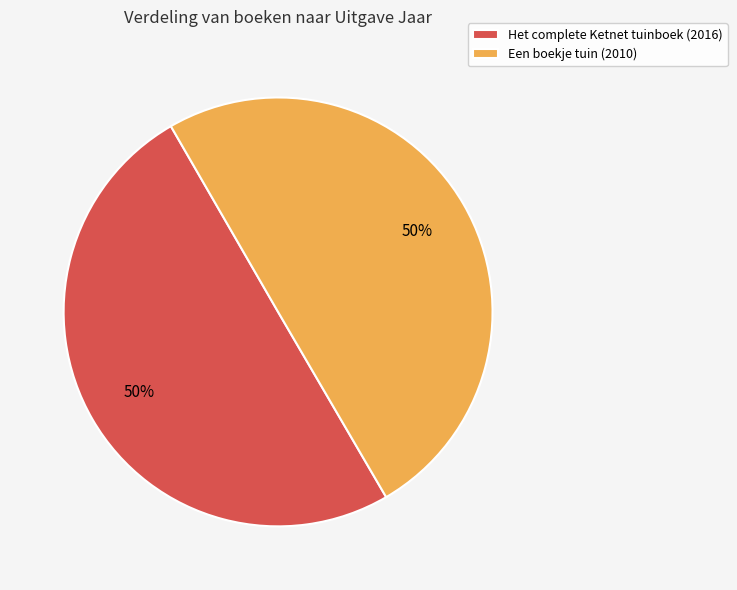

To the nearest percent, what percentage of the pie is Een boekje tuin?

50%